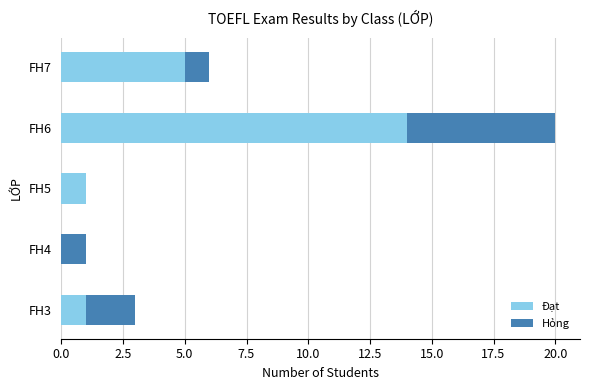

What is the sum of the Đạt values at FH3 and FH7?

6